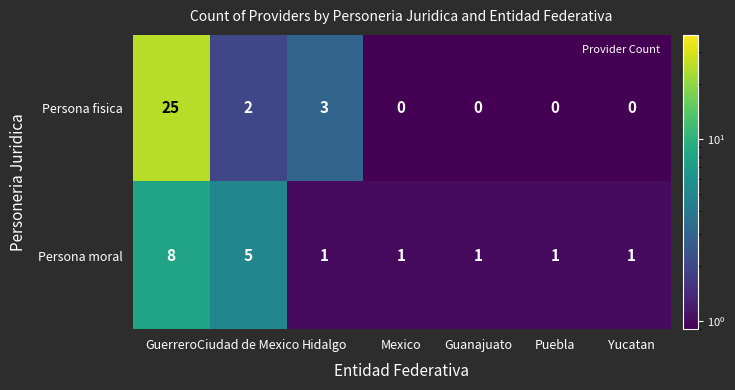

What is the minimum value shown in the chart?

0